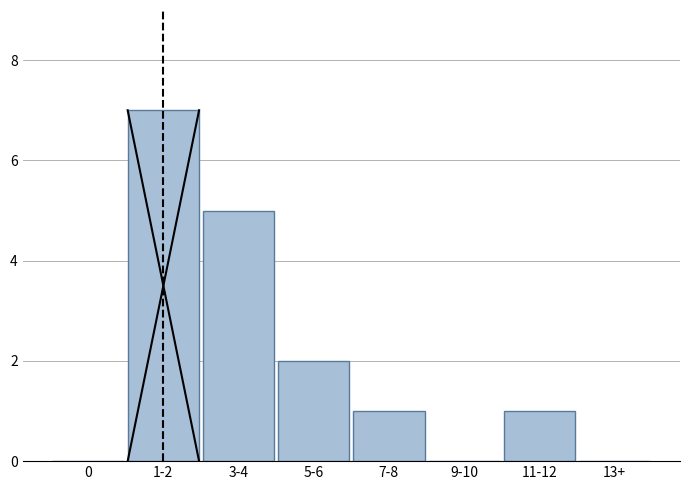

Reading left to right, what are all the values shown in this chart?

0=0	1-2=7	3-4=5	5-6=2	7-8=1	9-10=0	11-12=1	13+=0